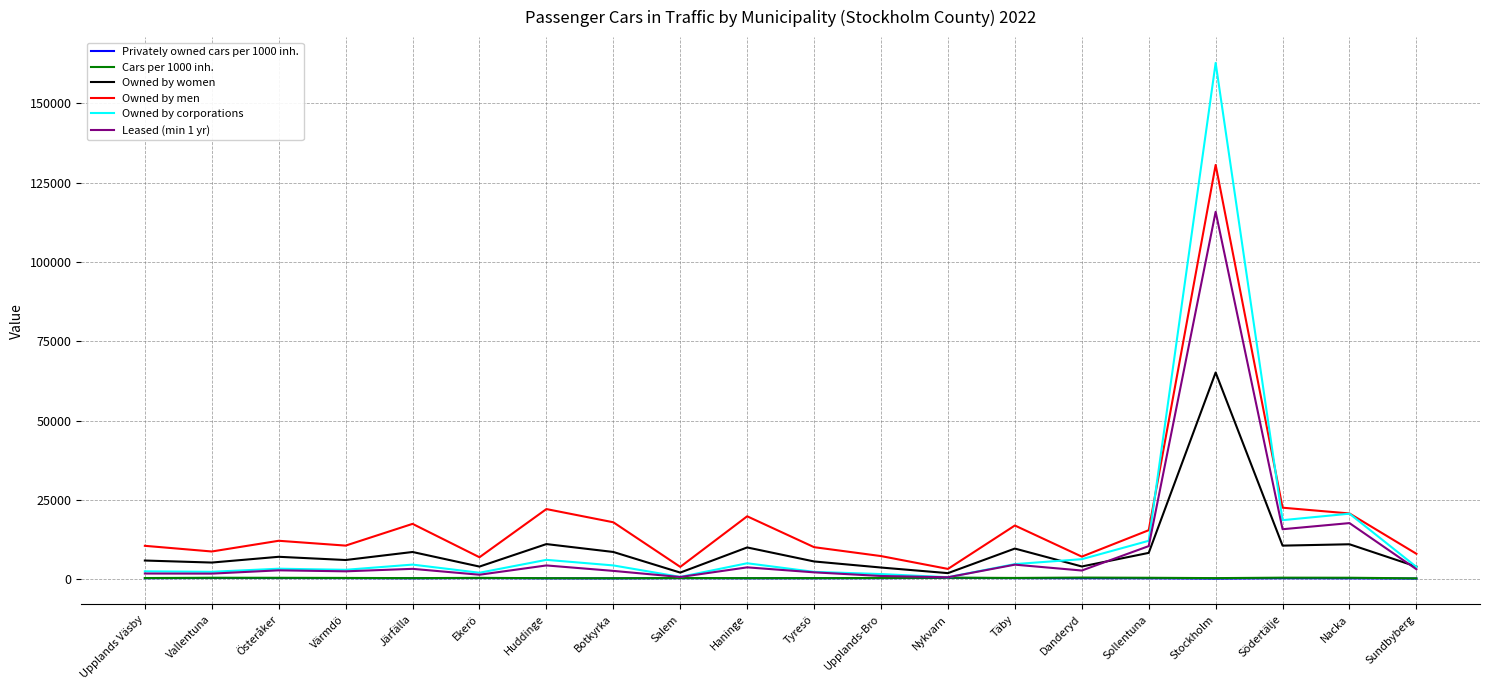

The Owned by corporations series shows 4366 at Botkyrka. True or false?

True